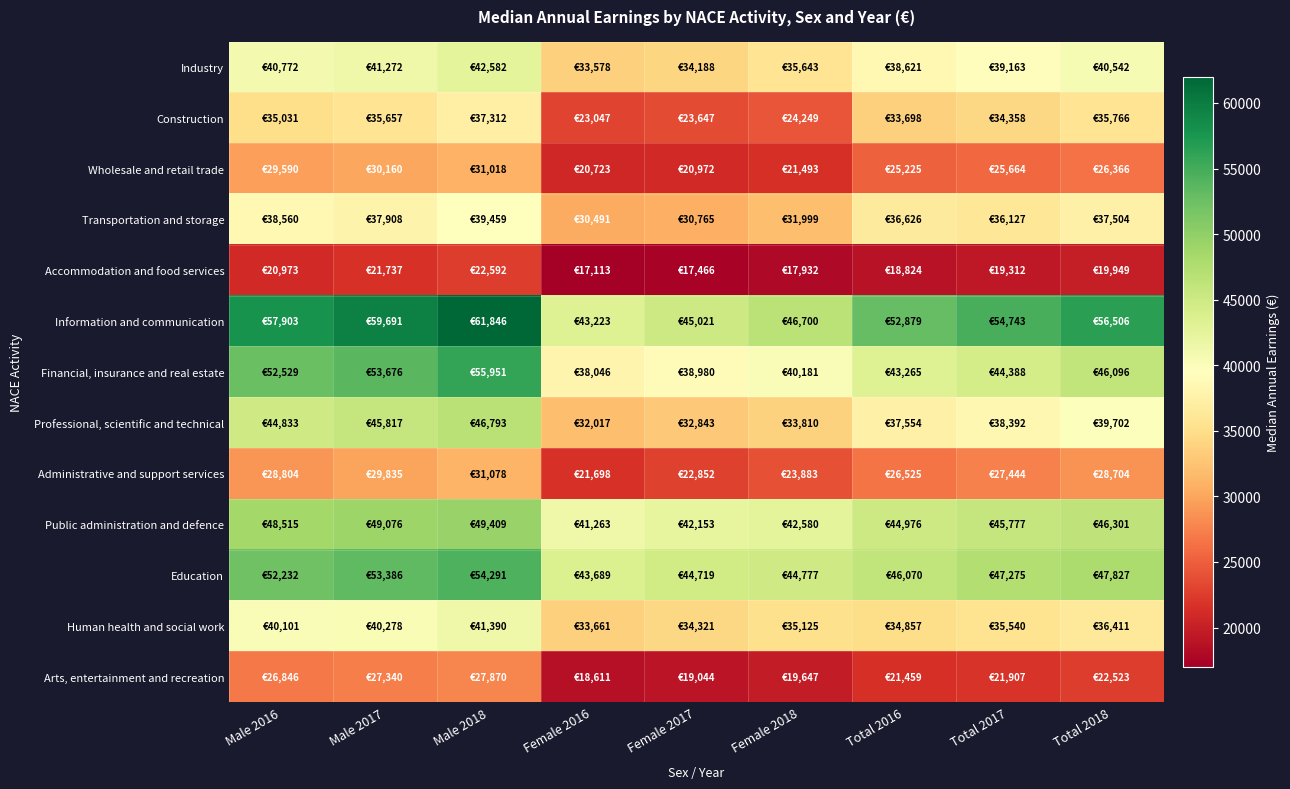

What is the maximum value shown in the chart?

61846